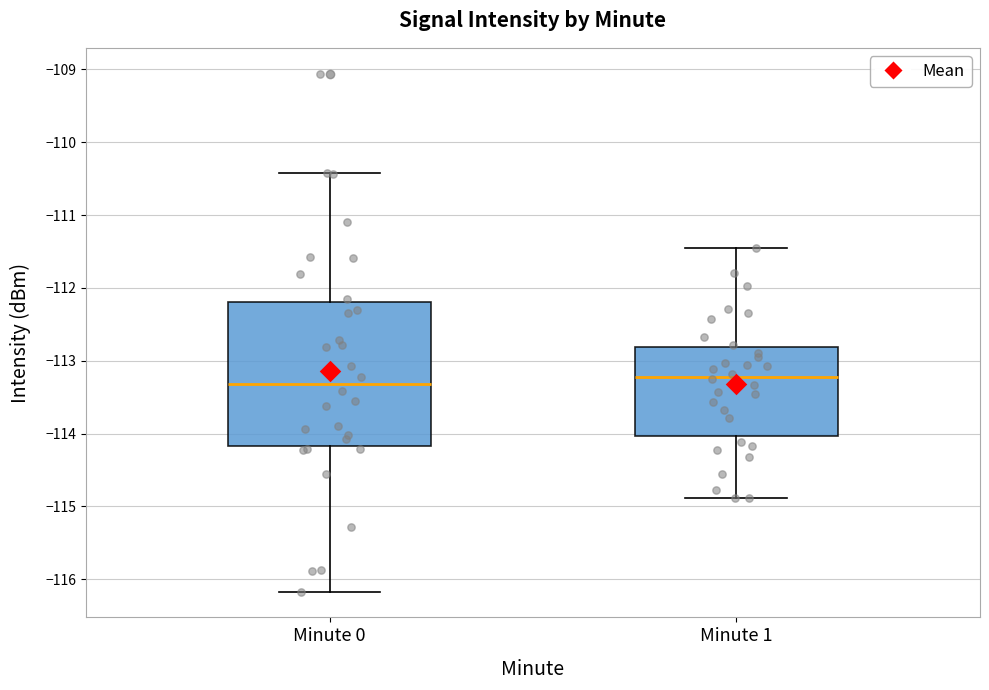

Reading left to right, transcribe this box plot: for each box, give where its median line is, the range the box spans, and where its two whiskers end, as read against the y-axis. The values are not printed on the chart, so give them approximately, as read against the axis.

Minute 0: median -113.3, box -114.2 to -112.2, whiskers -116.2 to -110.4
Minute 1: median -113.2, box -114.0 to -112.8, whiskers -114.9 to -111.4